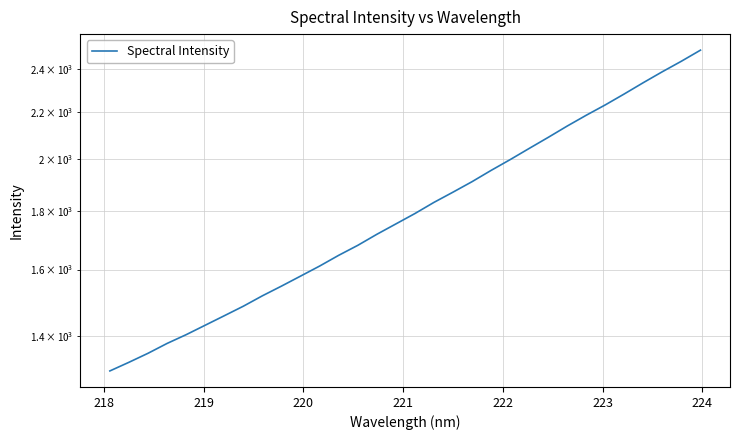

Reading left to right, extract all data points from this chart.

1303.9	1326.8	1351.2	1378.3	1402.9	1430.0	1457.6	1486.0	1517.6	1547.5	1579.1	1611.5	1646.8	1680.2	1718.1	1754.5	1791.7	1832.6	1870.8	1910.8	1954.8	1997.8	2043.5	2089.7	2138.1	2185.3	2231.5	2281.5	2334.0	2386.1	2437.2	2492.2